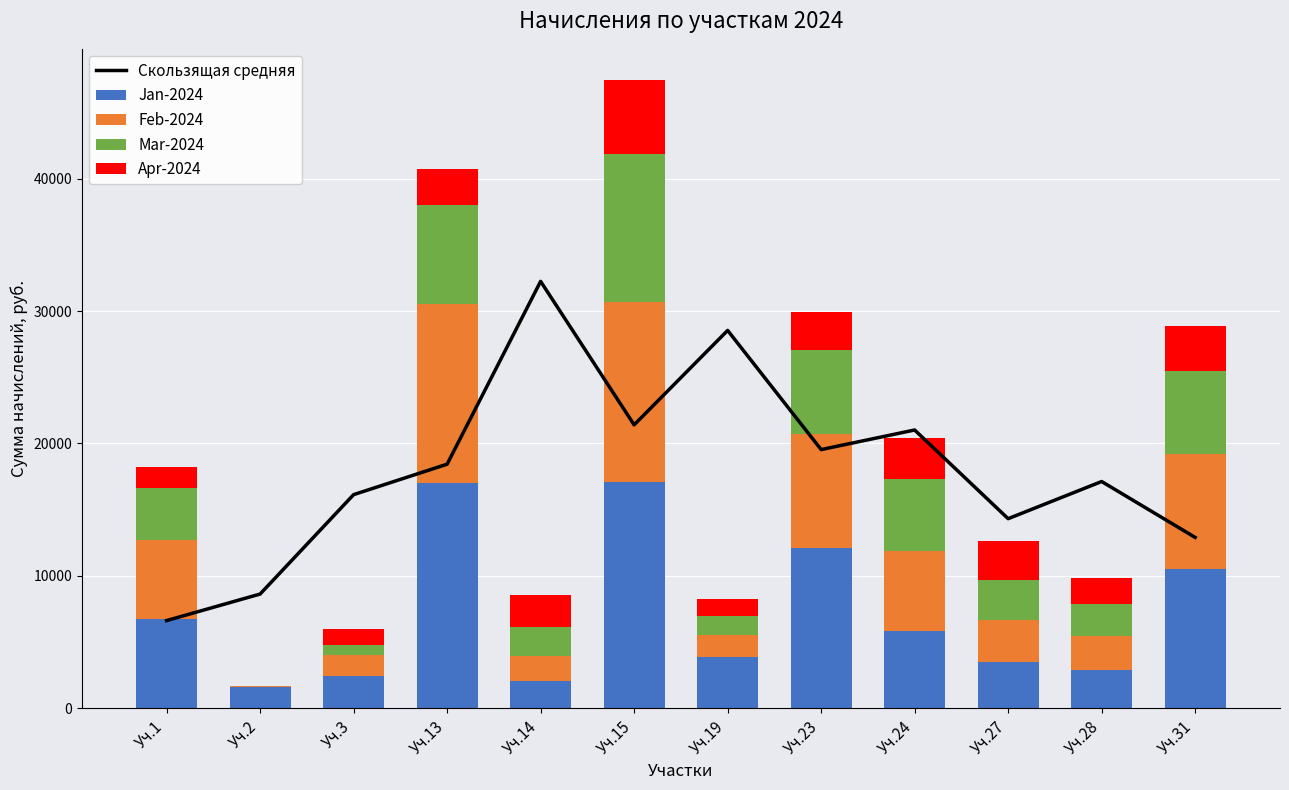

Which has a higher value, Уч.24 or Уч.2?

Уч.24